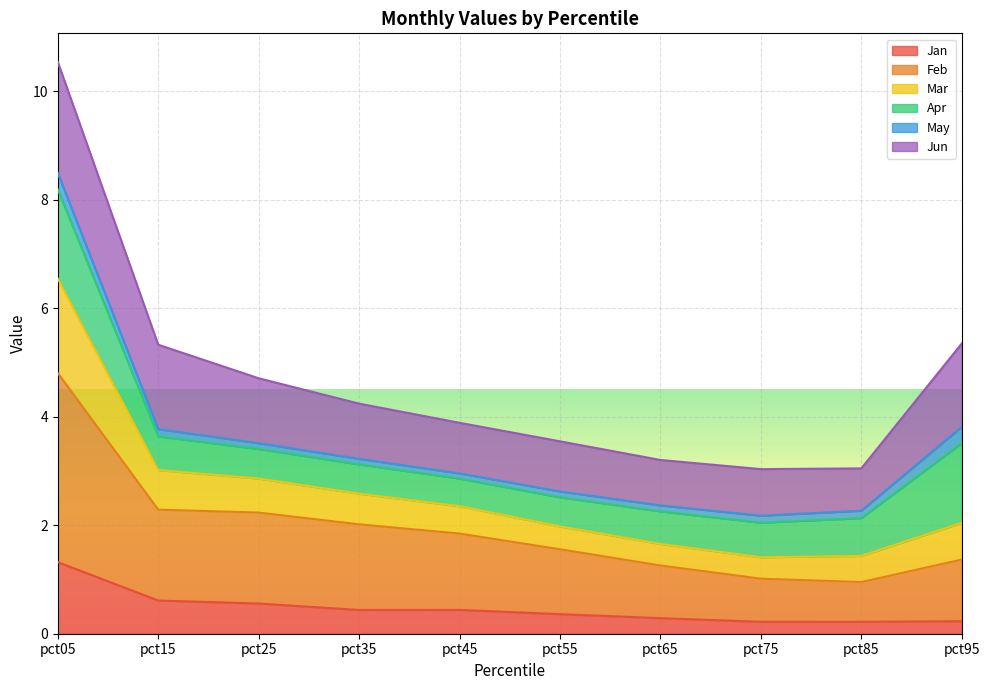

At which label does Jan reach its peak?

pct05